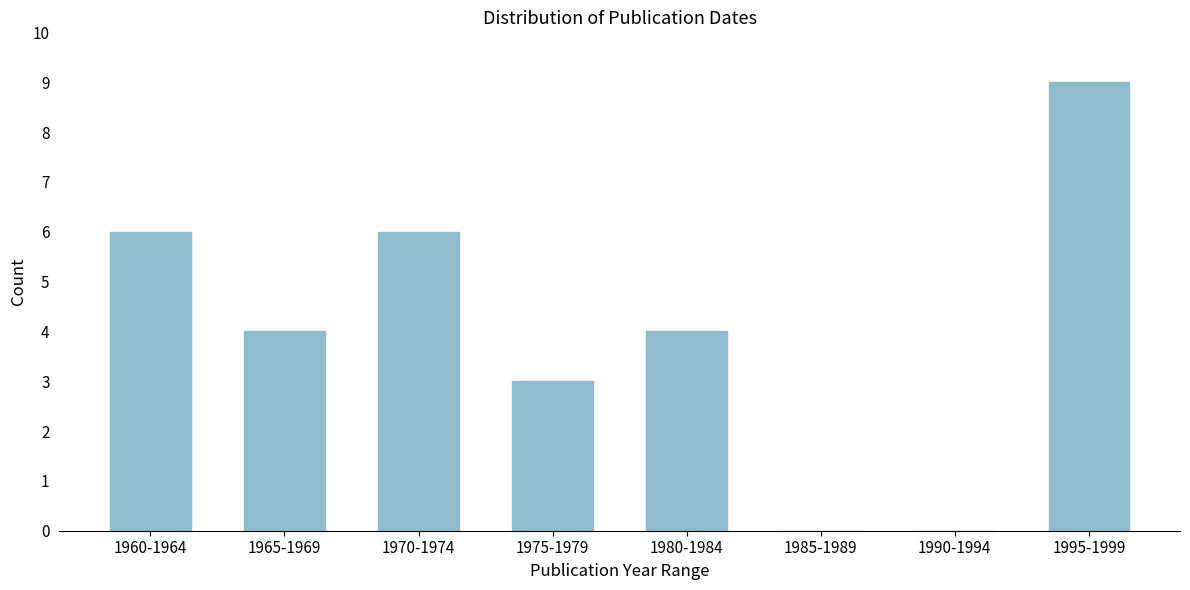

Reading left to right, what are all the values shown in this chart?

1960-1964=6	1965-1969=4	1970-1974=6	1975-1979=3	1980-1984=4	1985-1989=0	1990-1994=0	1995-1999=9